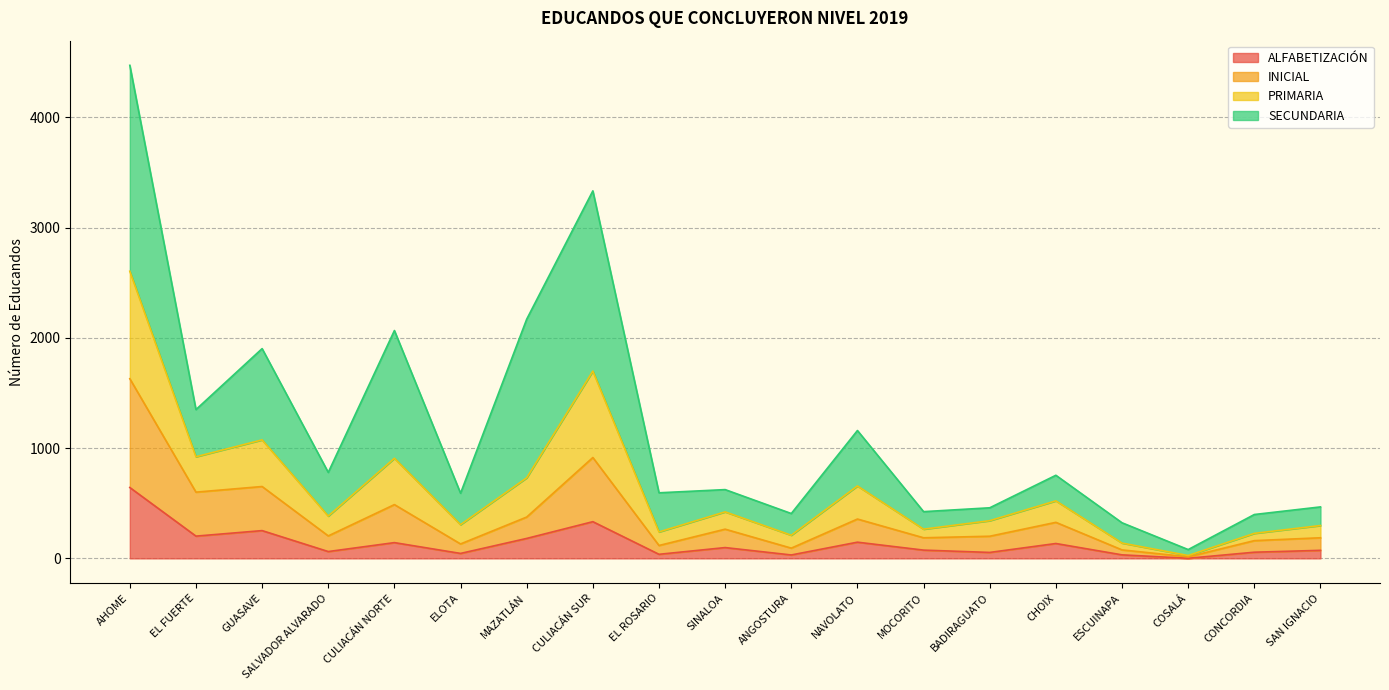

What is the highest value of the ALFABETIZACIÓN series?

643